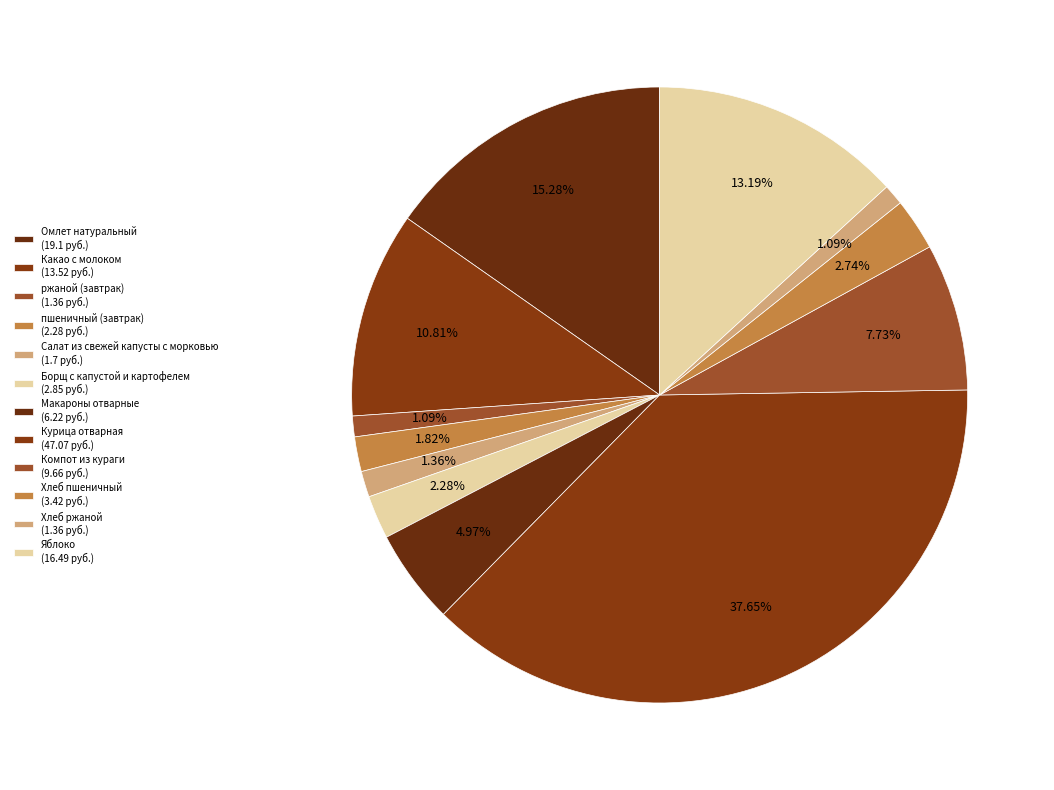

Which slice is the largest?

Курица отварная